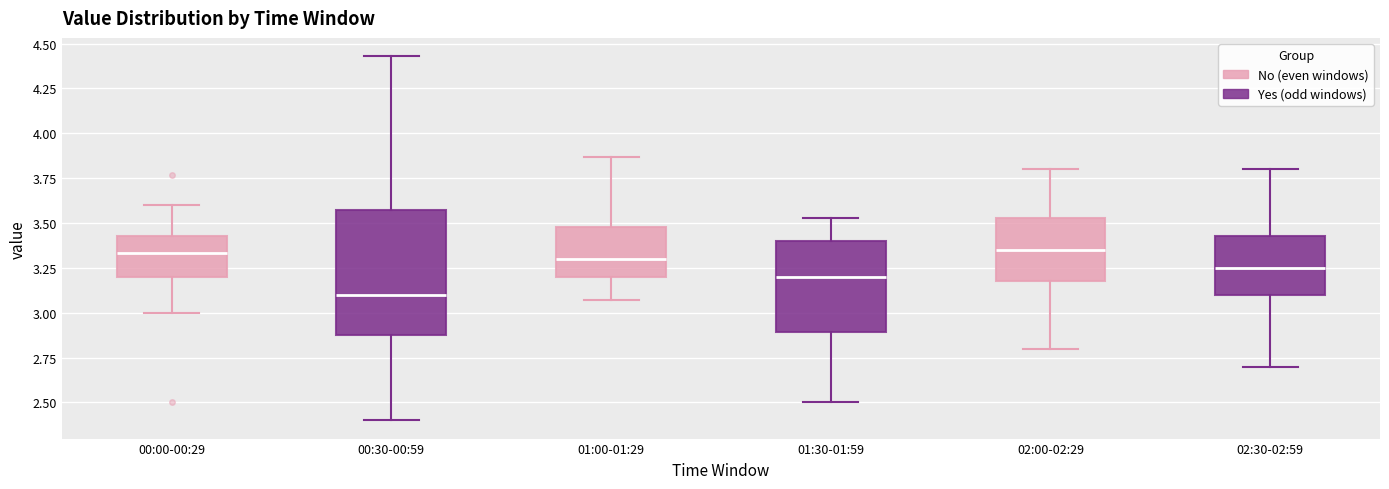

Reading left to right, read every box against the y-axis: the position of its median line, the range the box covers, and the ends of its whiskers. The values are not printed on the chart, so give them approximately, as read against the axis.

00:00-00:29: median 3.35, box 3.20 to 3.45, whiskers 3.00 to 3.60
00:30-00:59: median 3.10, box 2.90 to 3.55, whiskers 2.40 to 4.45
01:00-01:29: median 3.30, box 3.20 to 3.50, whiskers 3.05 to 3.85
01:30-01:59: median 3.20, box 2.90 to 3.40, whiskers 2.50 to 3.55
02:00-02:29: median 3.35, box 3.20 to 3.55, whiskers 2.80 to 3.80
02:30-02:59: median 3.25, box 3.10 to 3.45, whiskers 2.70 to 3.80